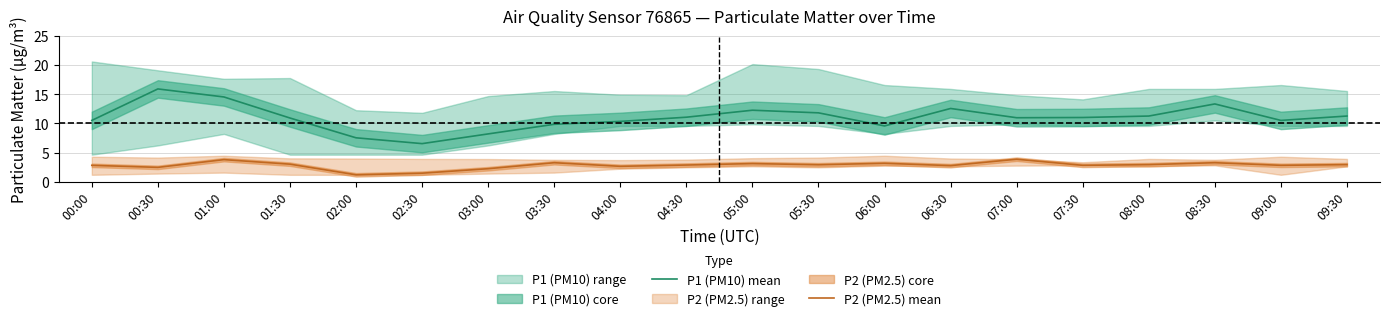

In P1 (PM10) mean, how many points are higher than both neighbors (excluding endpoints)?

4